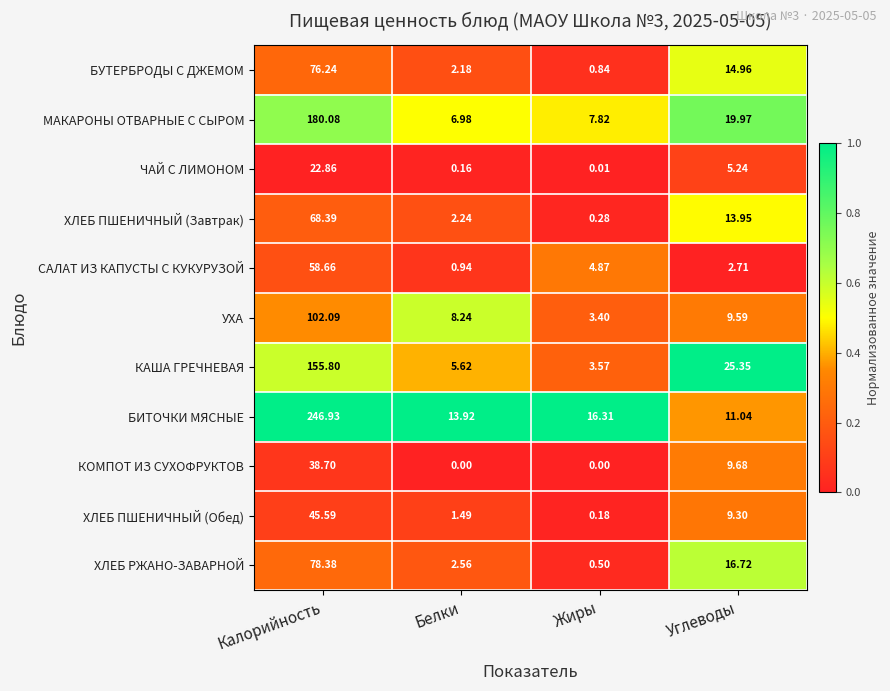

Which category has the lowest value in the УХА series?

Жиры